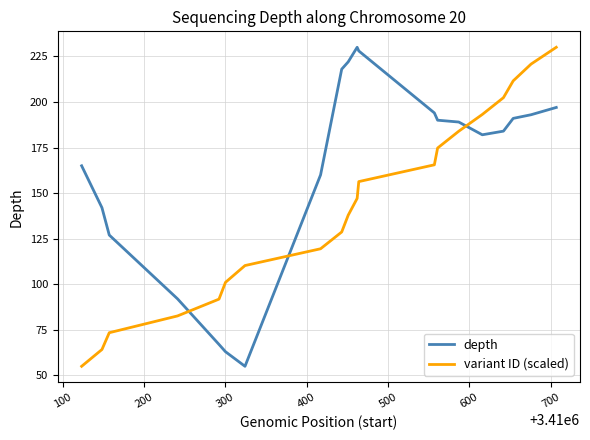

What is the maximum value shown in the chart?

230.0